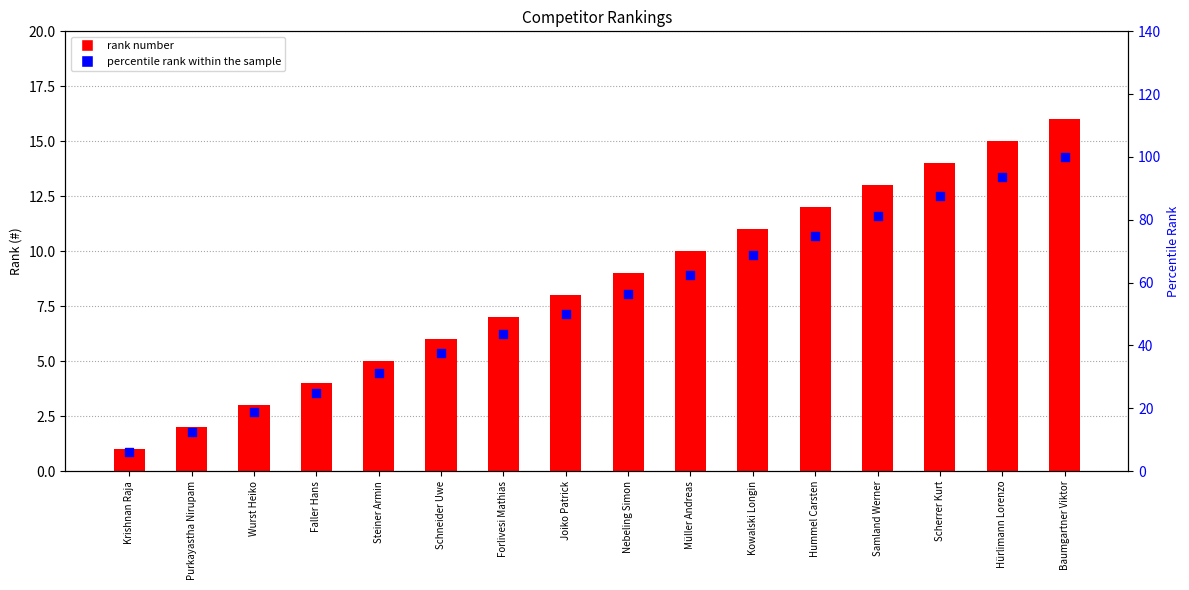

Which series has the widest spread of Y values?

percentile rank within the sample